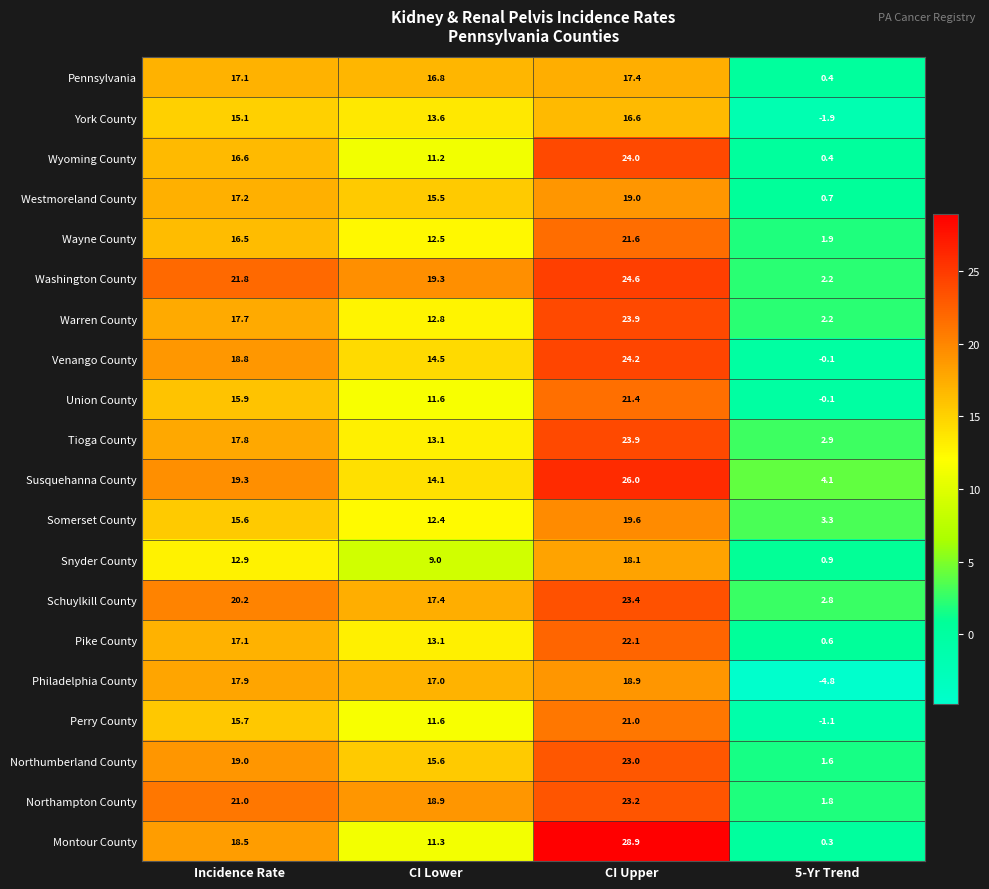

The value of Philadelphia County at 5-Yr Trend is -6.9. True or false?

False